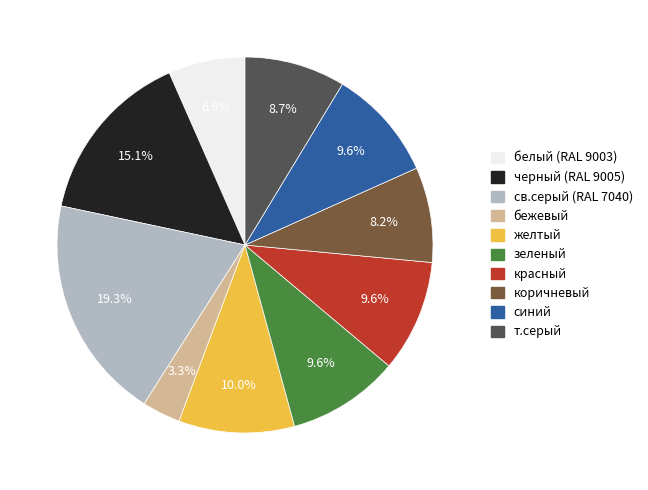

What portion of the pie excludes бежевый?

96.7%